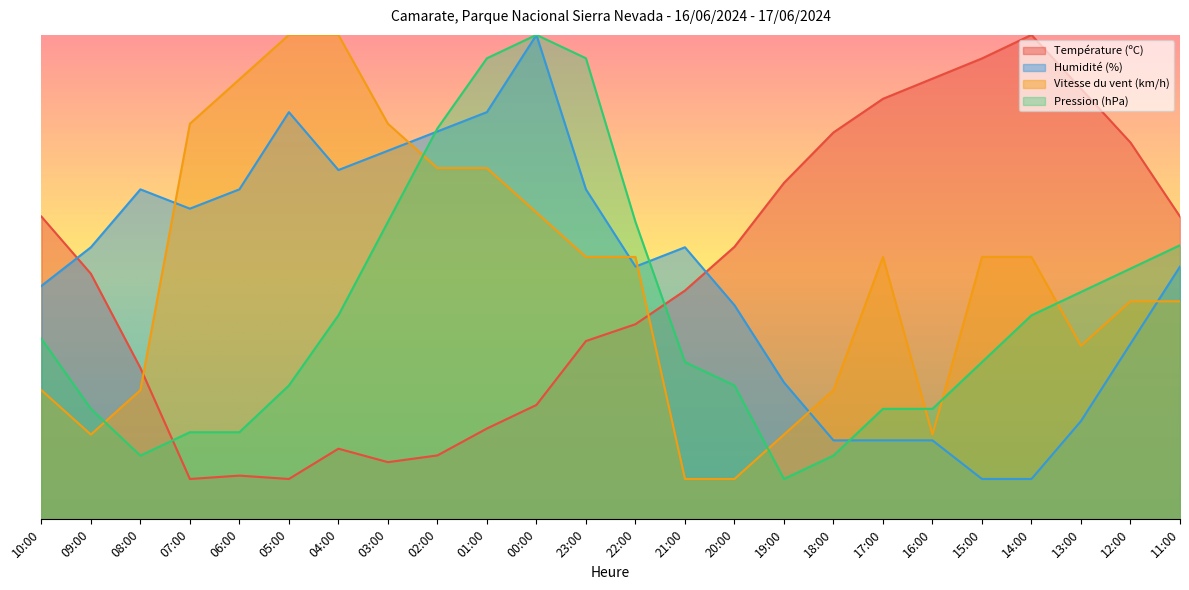

How many interior local valleys does the Vitesse du vent (km/h) series have?

3